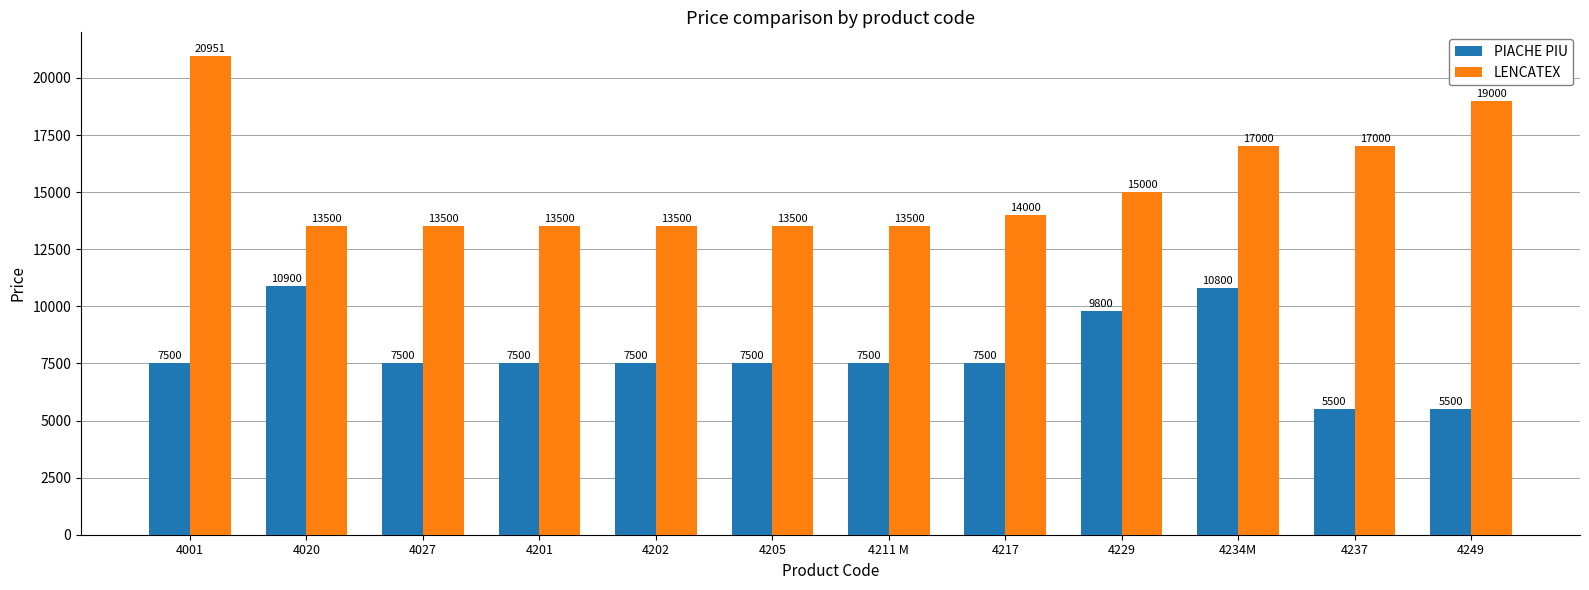

What are all the series names shown in the legend?

PIACHE PIU, LENCATEX